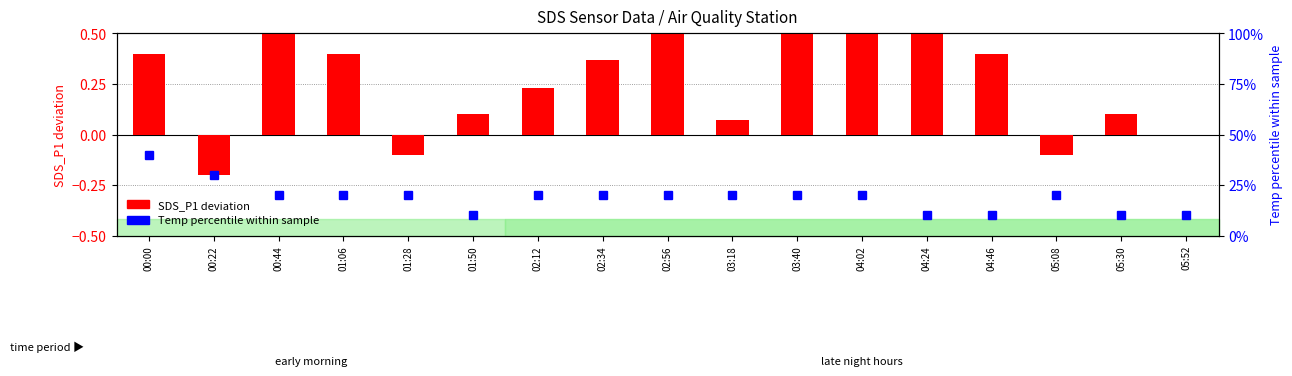

What is the label of the 2nd bar from the right?

05:30